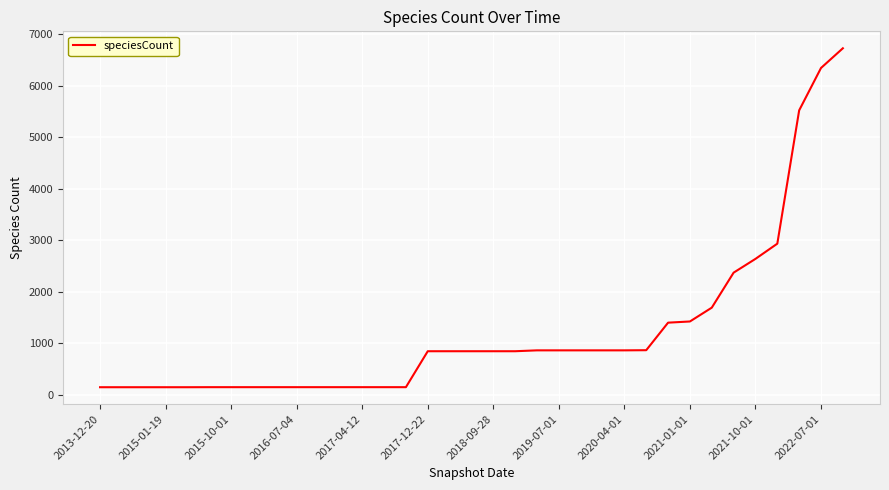

What is the difference between the maximum and minimum values?

6573